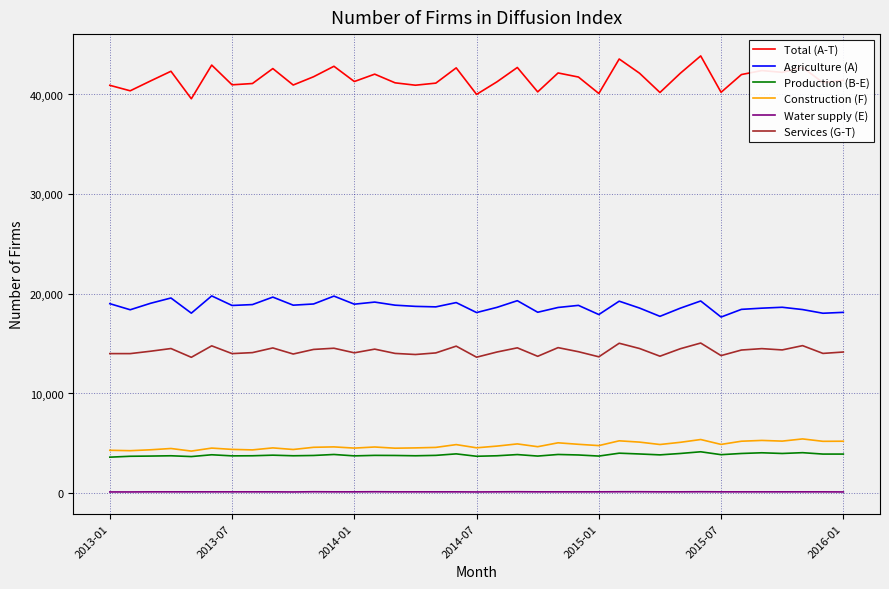

What is the difference between the maximum and minimum values in the Agriculture (A) series?

2120